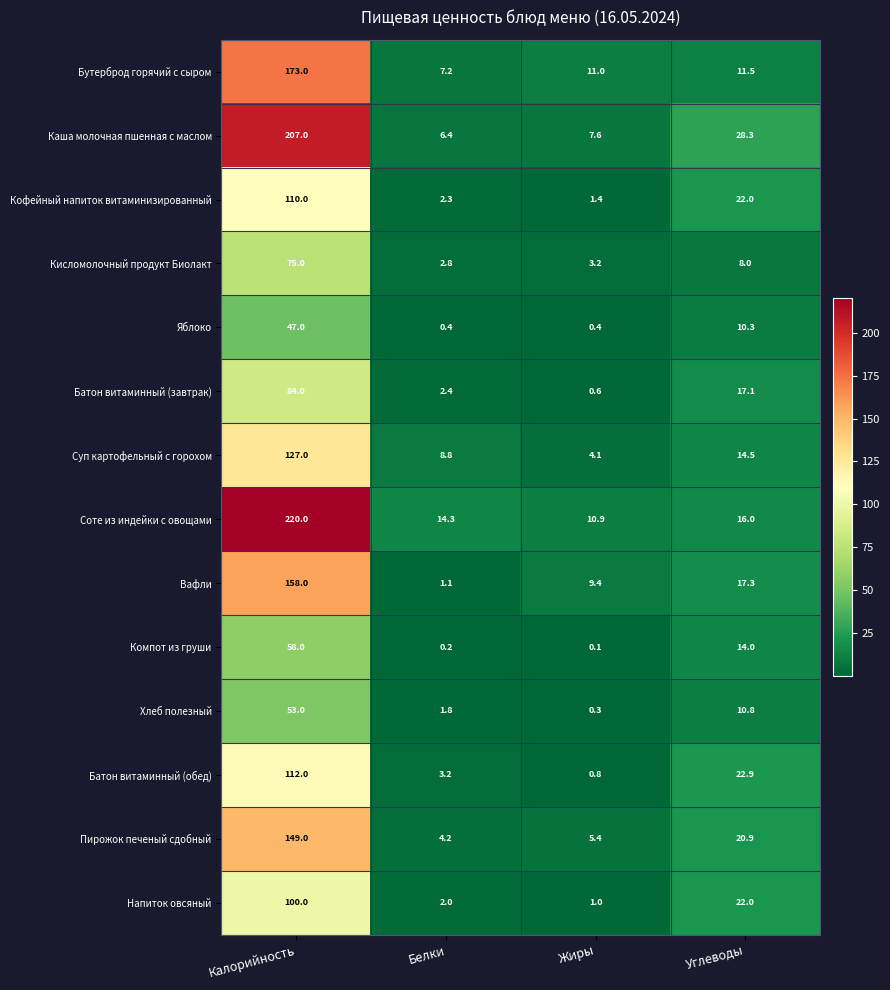

The value of Каша молочная пшенная с маслом at Жиры is 7.6. True or false?

True